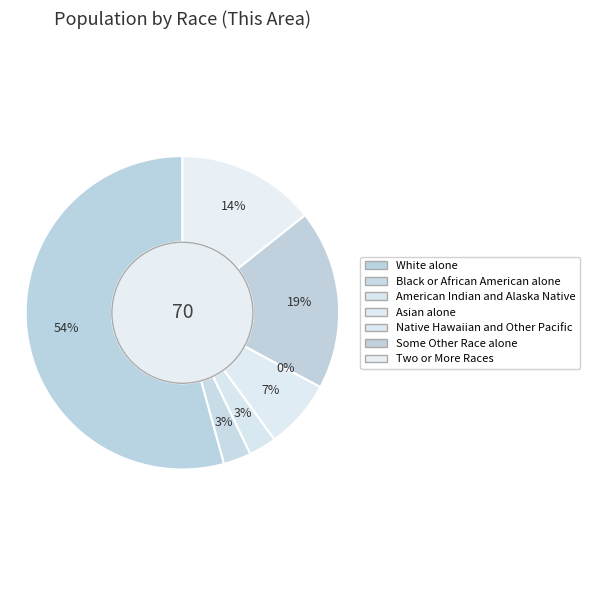

Rank the categories by value from highest to lowest.

White alone, Some Other Race alone, Two or More Races, Asian alone, Black or African American alone, American Indian and Alaska Native, Native Hawaiian and Other Pacific